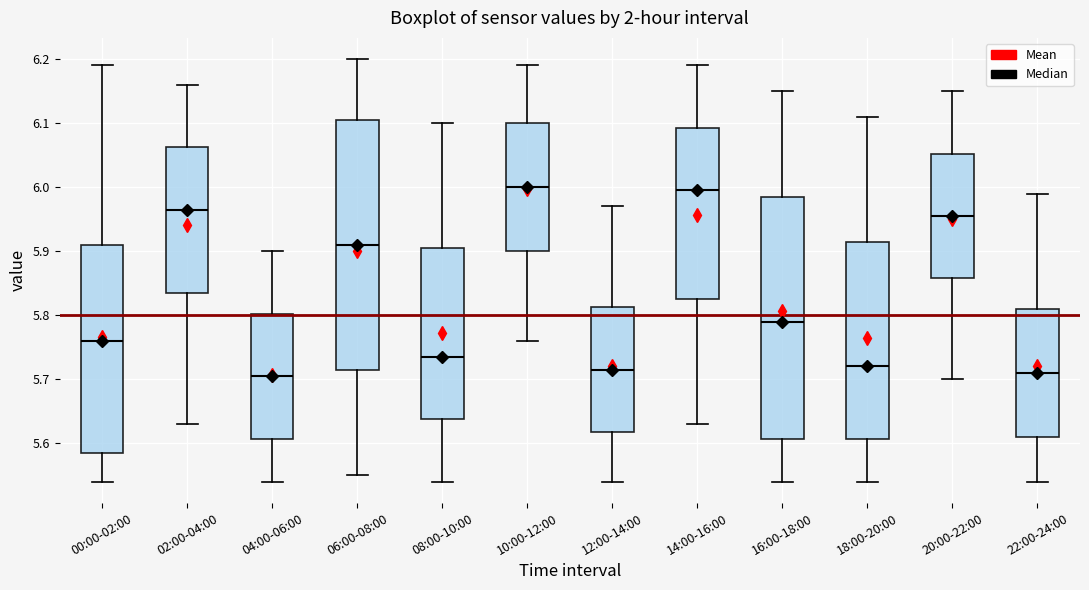

Where is the upper edge of the box for 14:00-16:00 on the y-axis? The values are not printed on the chart, so give them approximately, as read against the axis.

6.09